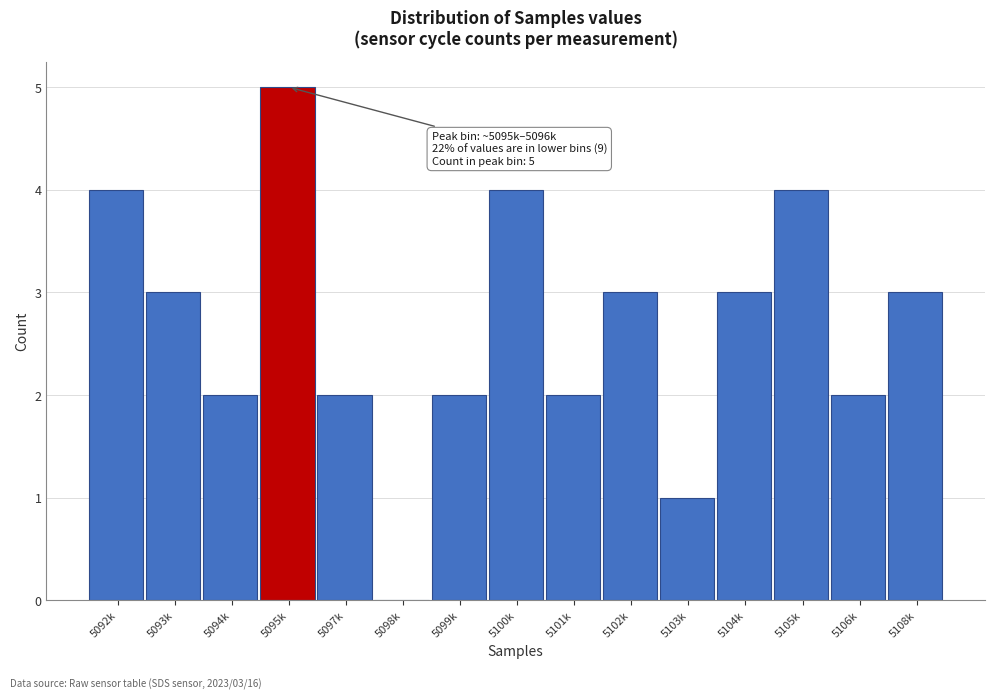

Reading left to right, transcribe all the data shown in this chart.

5092k=4	5093k=3	5094k=2	5095k=5	5097k=2	5098k=0	5099k=2	5100k=4	5101k=2	5102k=3	5103k=1	5104k=3	5105k=4	5106k=2	5108k=3